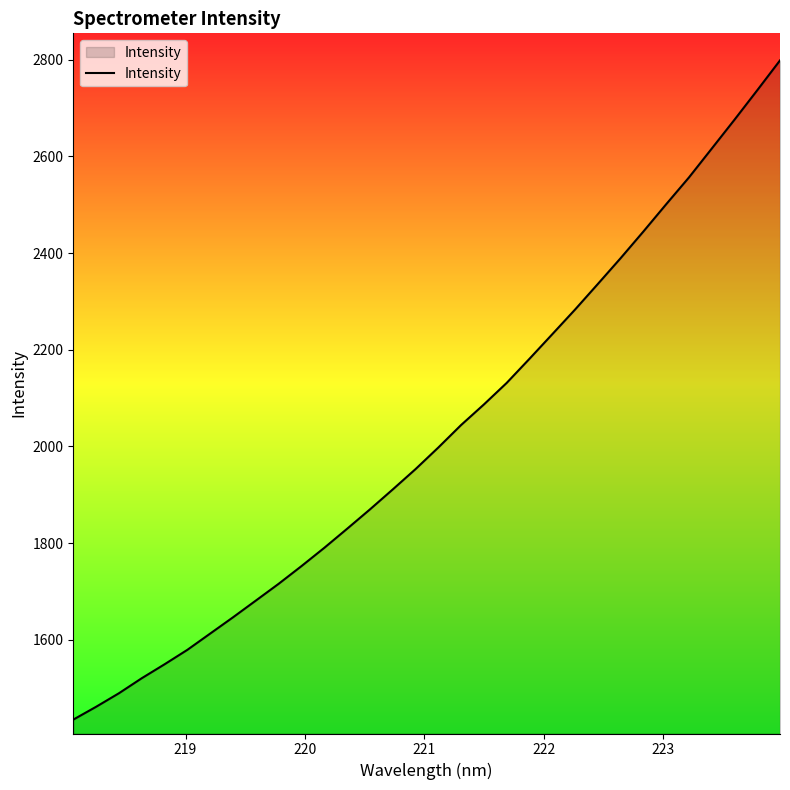

What is the difference between the maximum and minimum values?

1363.4